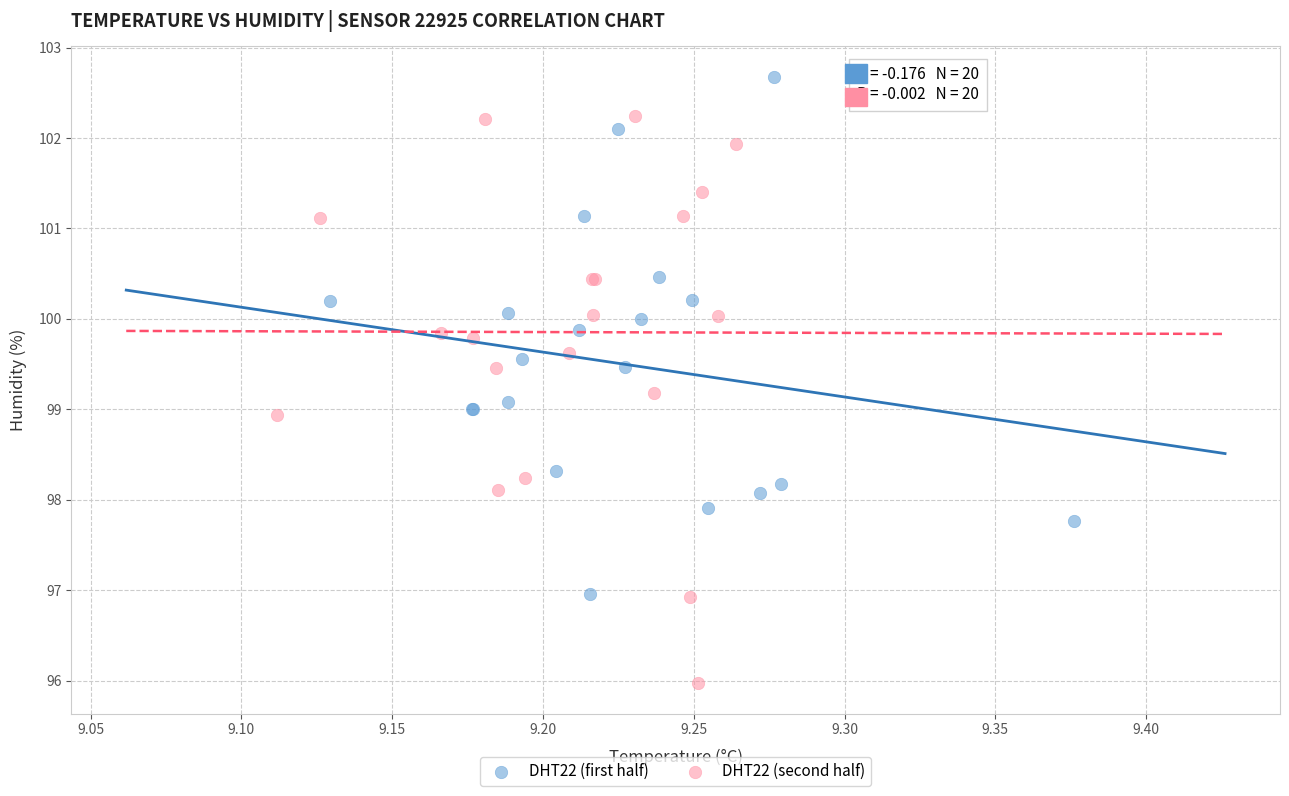

Which series reaches the maximum Y coordinate?

DHT22 (first half)